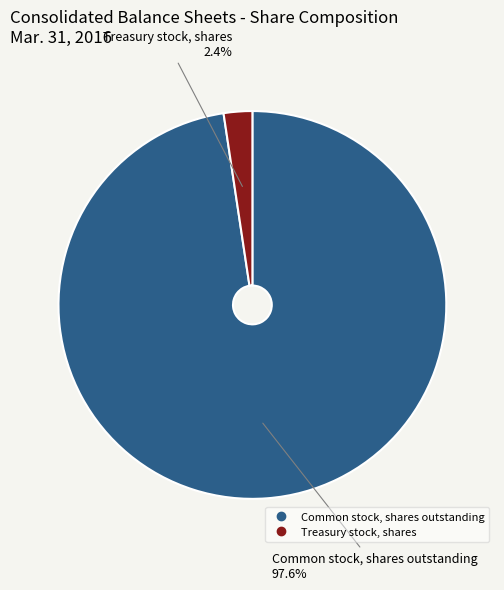

To the nearest percent, what is the difference between the largest and smallest slice percentages?

95%